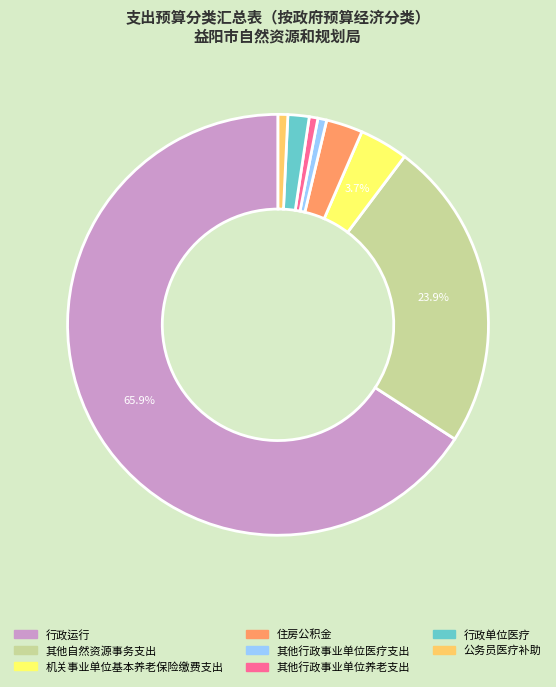

The 机关事业单位基本养老保险缴费支出 slice represents 4% of the pie. True or false?

True